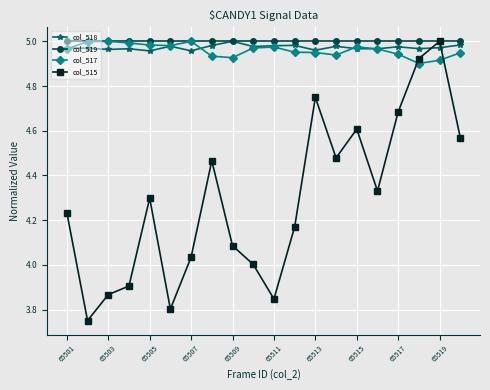

How many times do col_517 and col_515 cross each other?

2